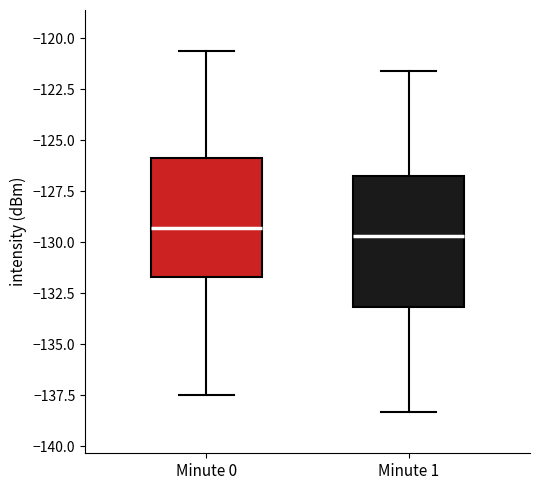

Where does the median line of the box for Minute 0 sit on the y-axis? The values are not printed on the chart, so give them approximately, as read against the axis.

-129.5